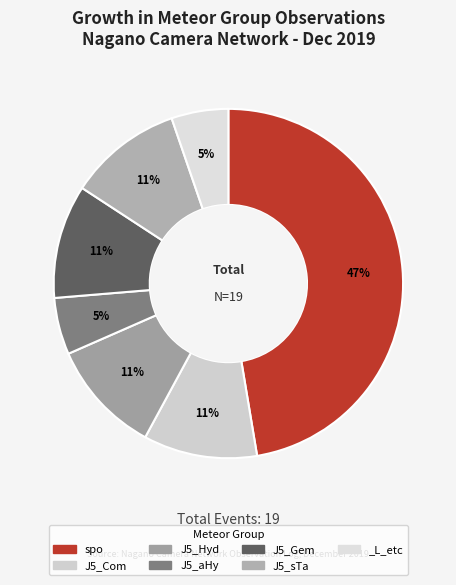

To the nearest percent, what is the difference between the largest and smallest slice percentages?

42%